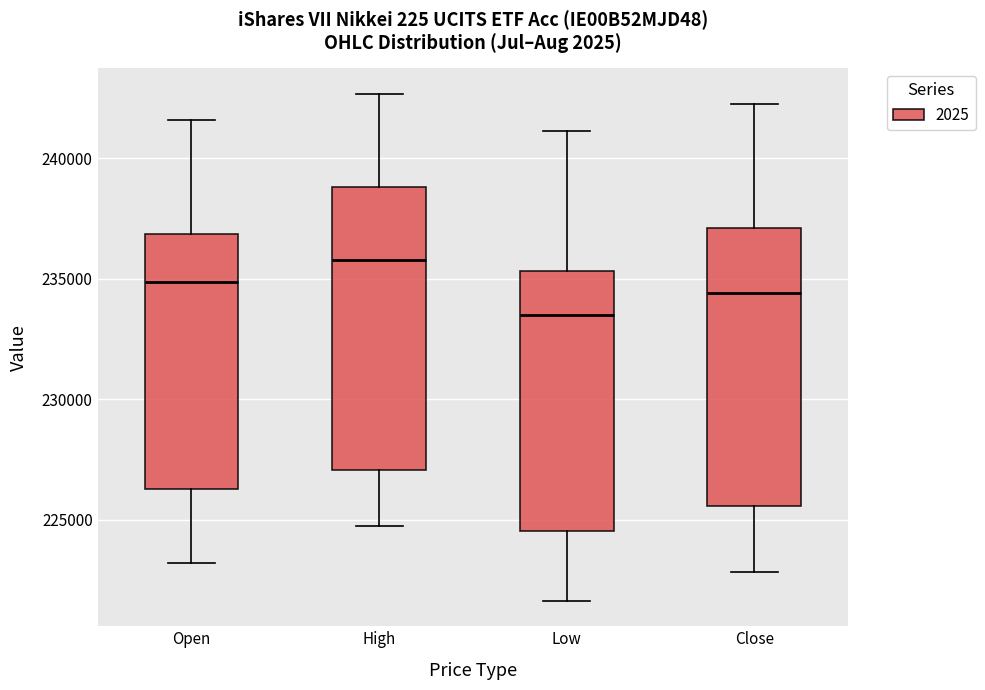

Where is the lower edge of the box for Low on the y-axis? The values are not printed on the chart, so give them approximately, as read against the axis.

224500